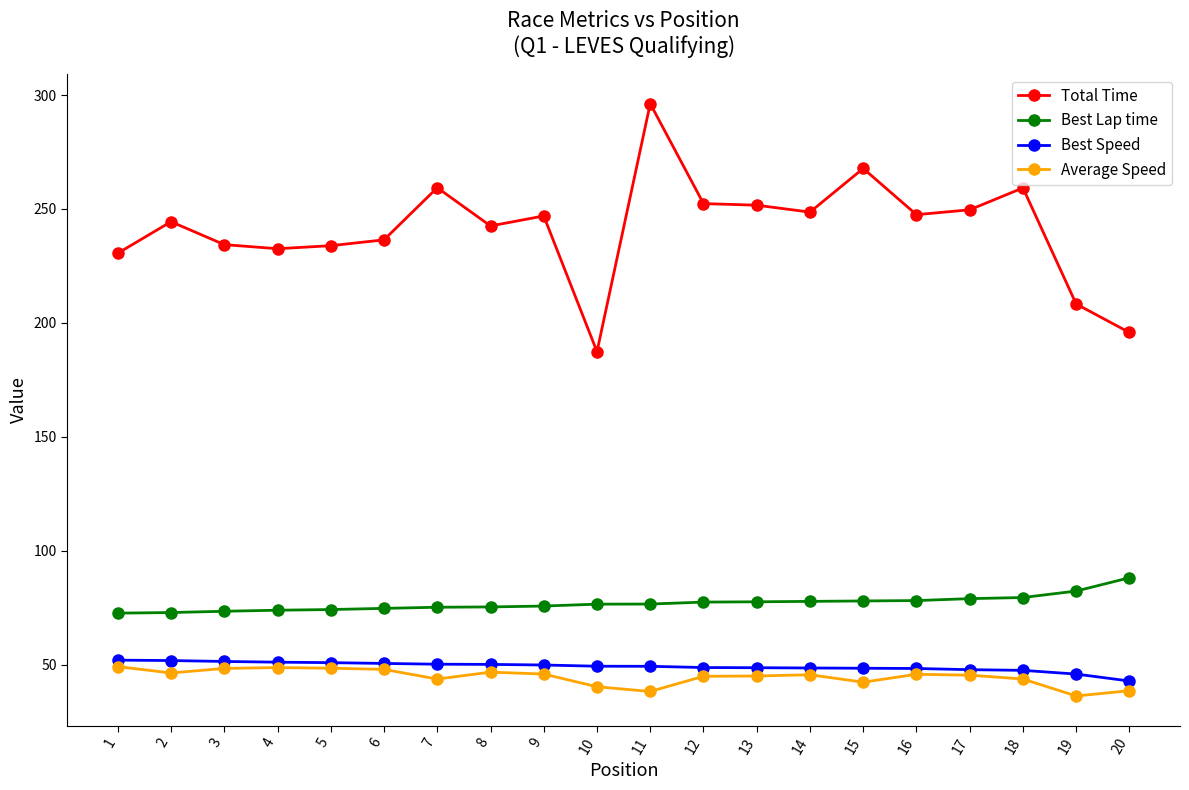

True or false: Best Lap time and Average Speed intersect in this chart.

False